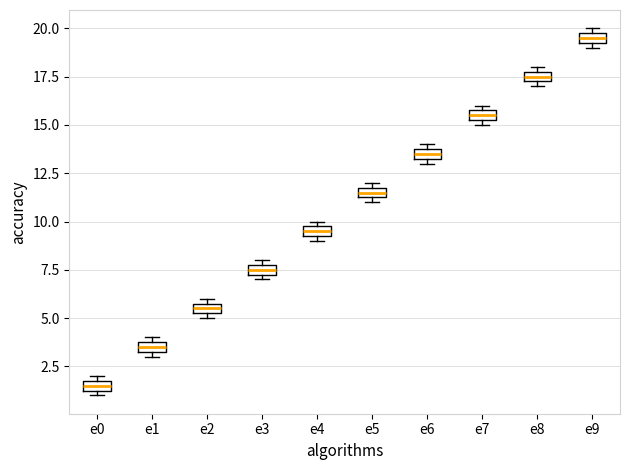

Which box has the highest median line?

e9